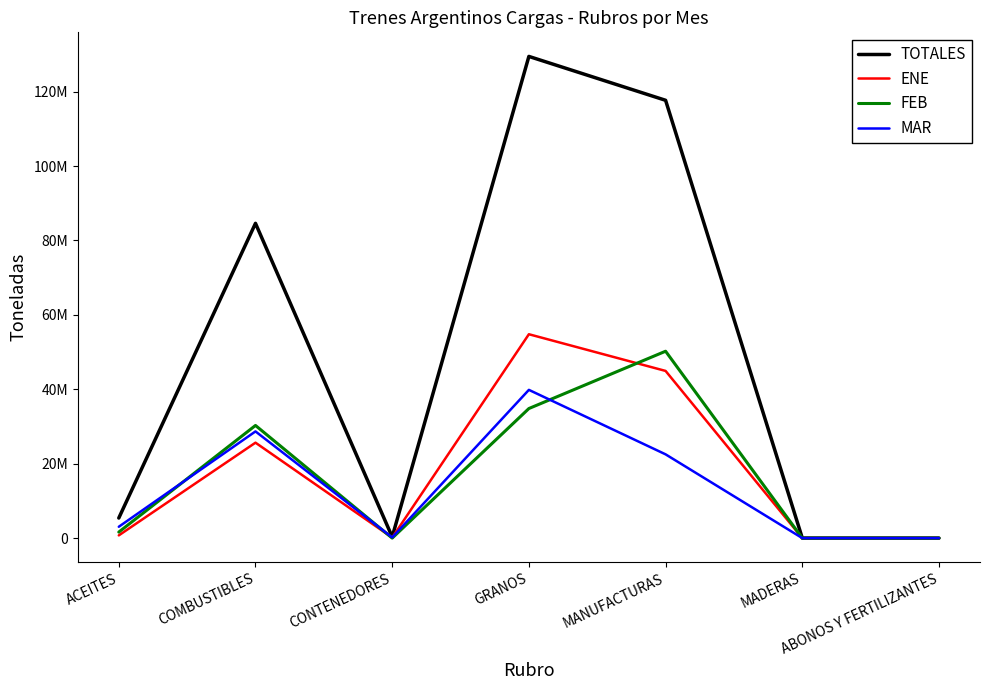

At which label is FEB closest to 25111989?

COMBUSTIBLES